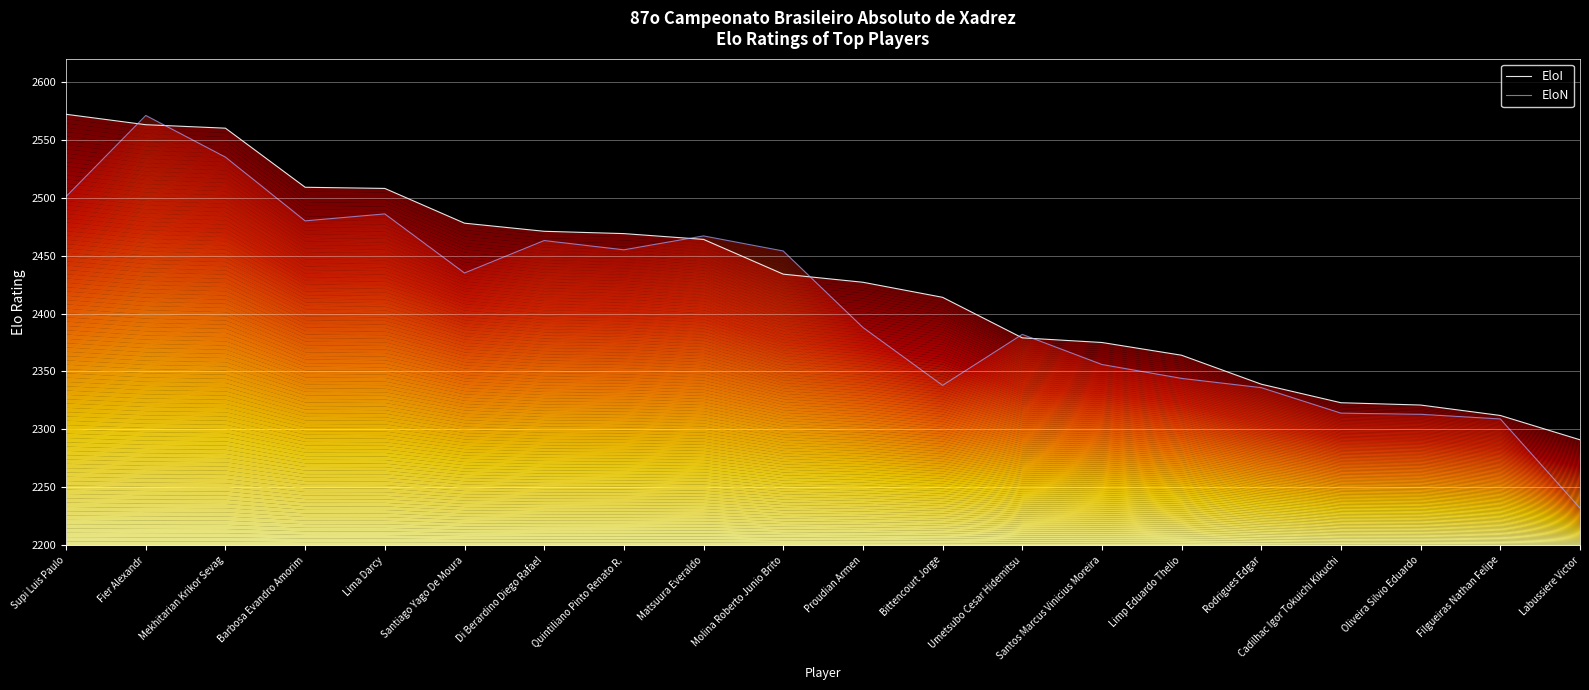

The EloN series shows 2467 at Matsuura Everaldo. True or false?

True